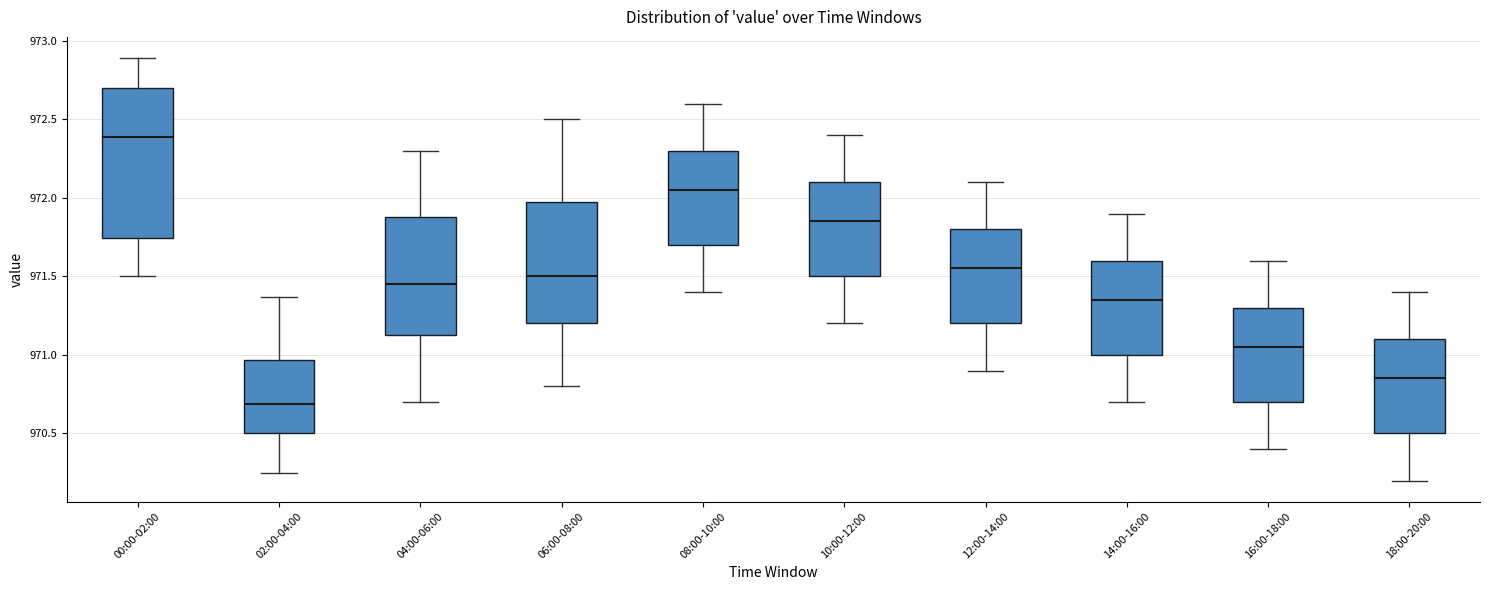

Which box's median line is the lowest?

02:00-04:00